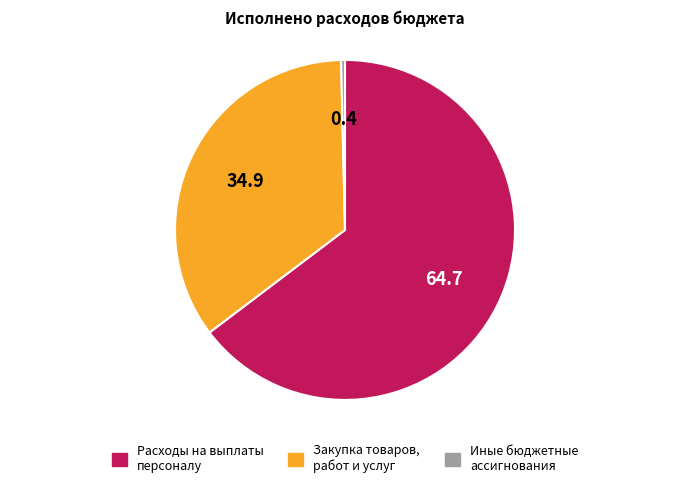

Do Расходы на выплаты персоналу and Иные бюджетные ассигнования together represent more than half of the pie?

Yes